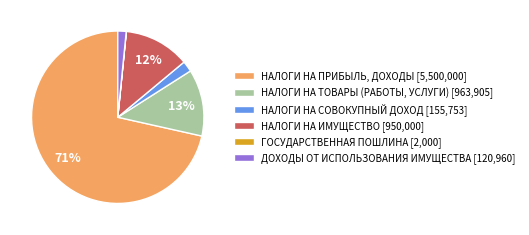

Is there any slice that represents more than half of the pie?

Yes